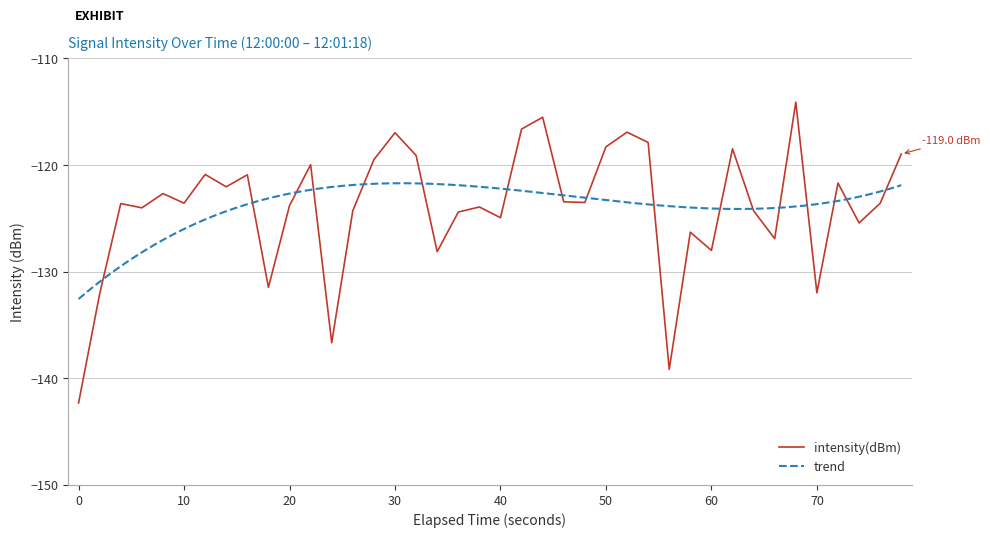

What is the lowest value of the intensity(dBm) series?

-142.3